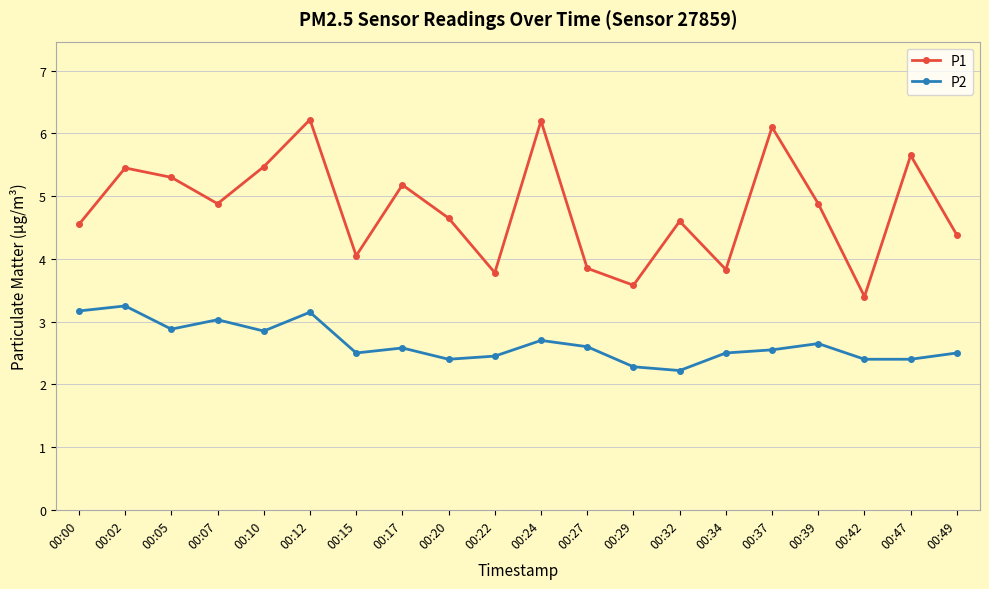

How many lines are shown in the chart?

2